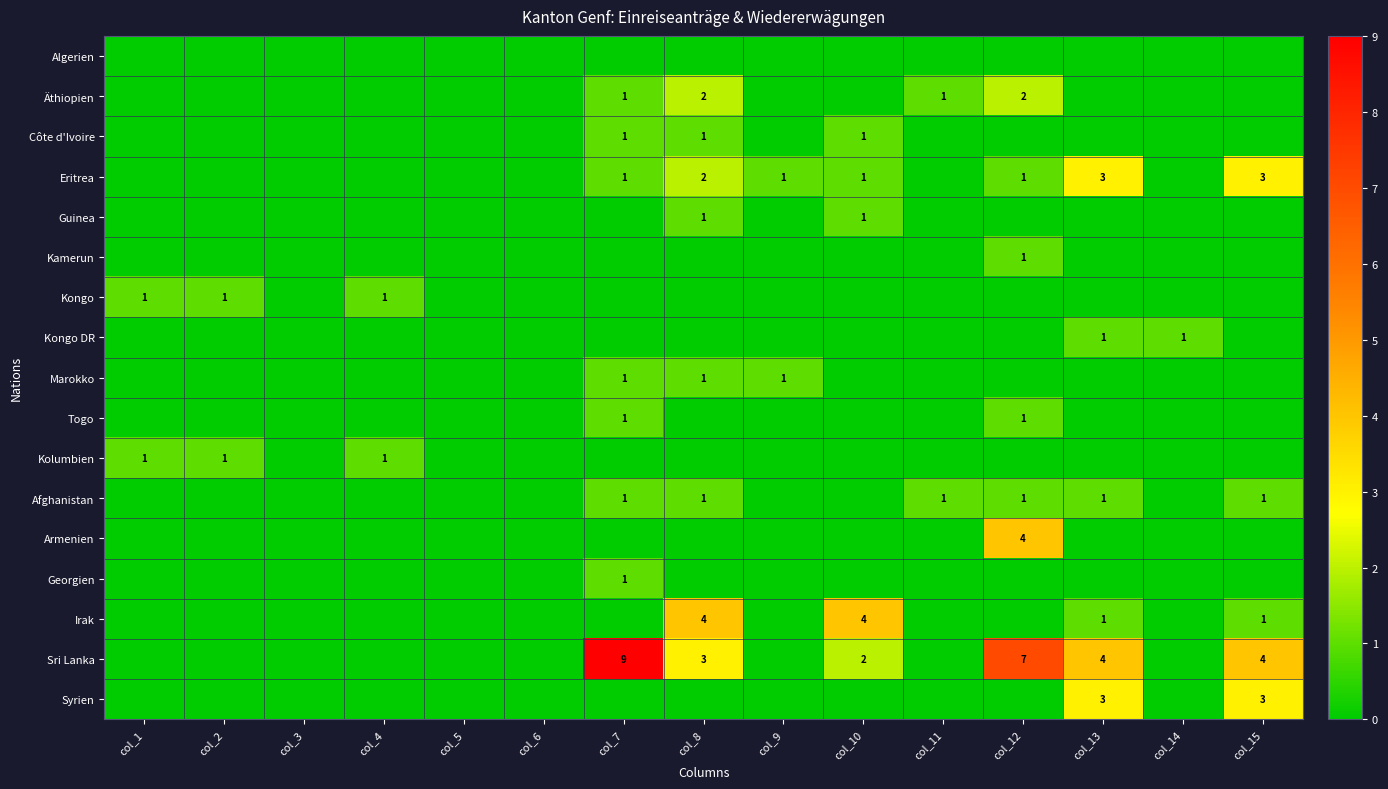

The Kongo series shows 1 at col_4. True or false?

True